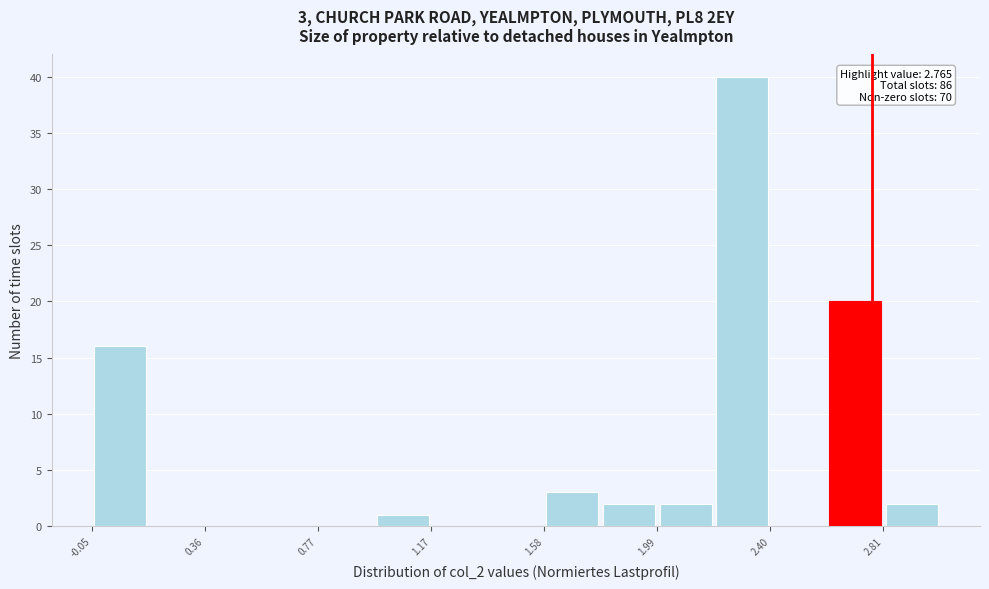

Which range on the x-axis has the tallest bar?

2.20 to 2.40